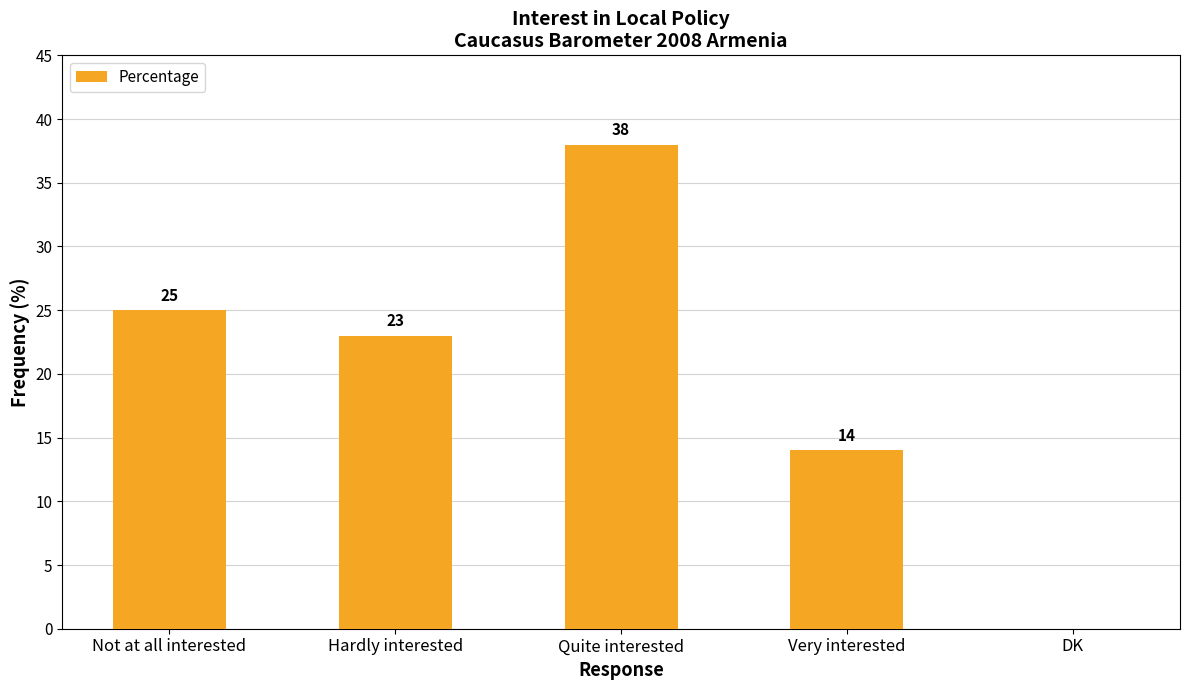

Reading right to left, list all the values displayed in this chart.

DK=0	Very interested=14	Quite interested=38	Hardly interested=23	Not at all interested=25